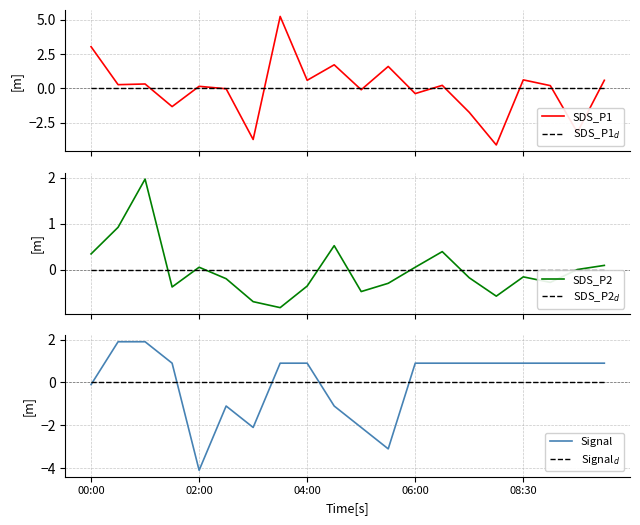

Which category has the lowest value in the SDS_P1 series?

15